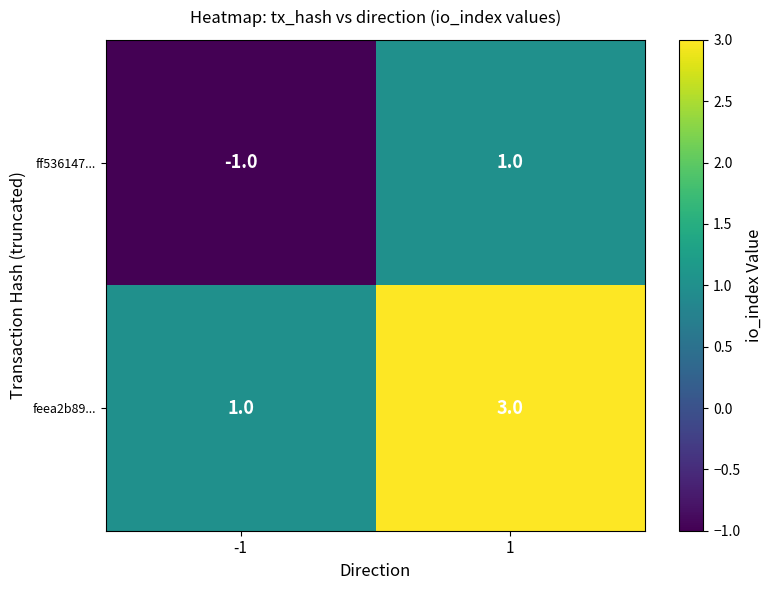

Which category has the lowest value across all series?

-1